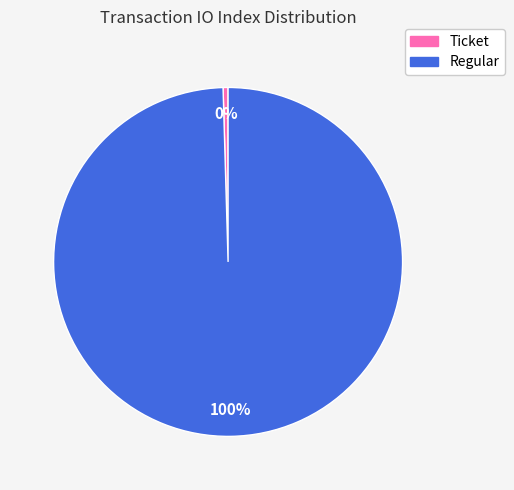

Does any single category account for the majority?

Yes